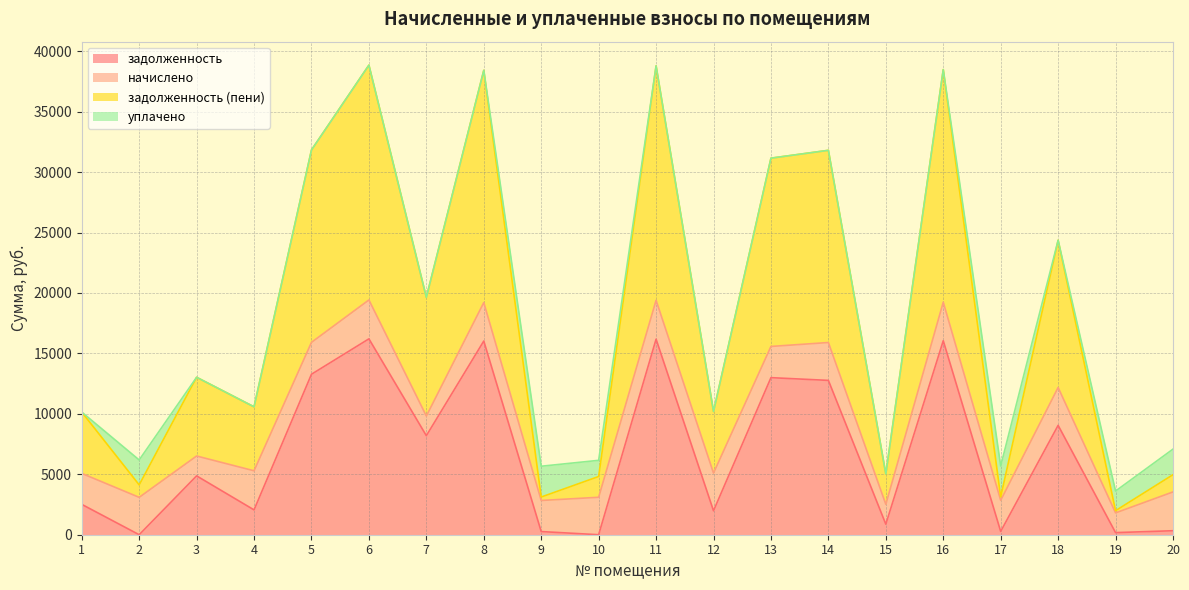

What is the total value across all series at 3?

13023.9